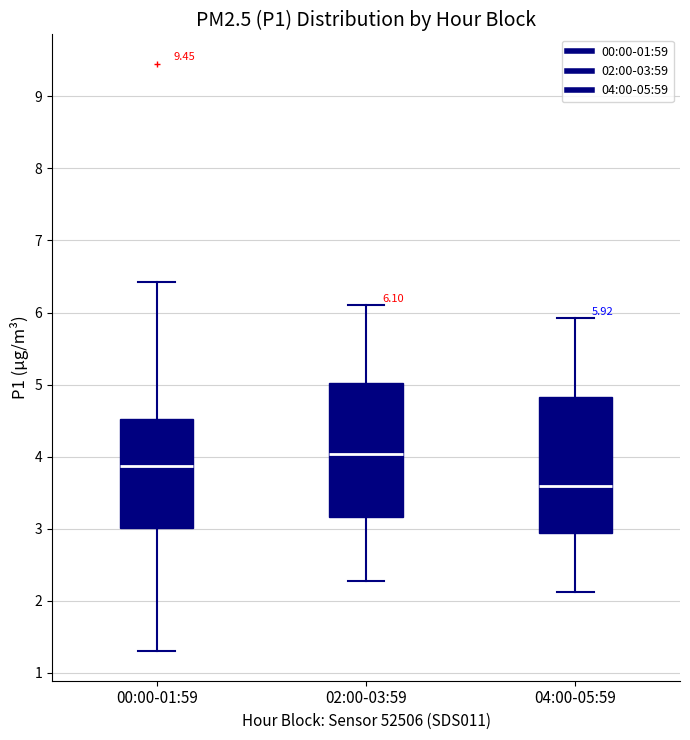

Which box has the lowest median line?

04:00-05:59